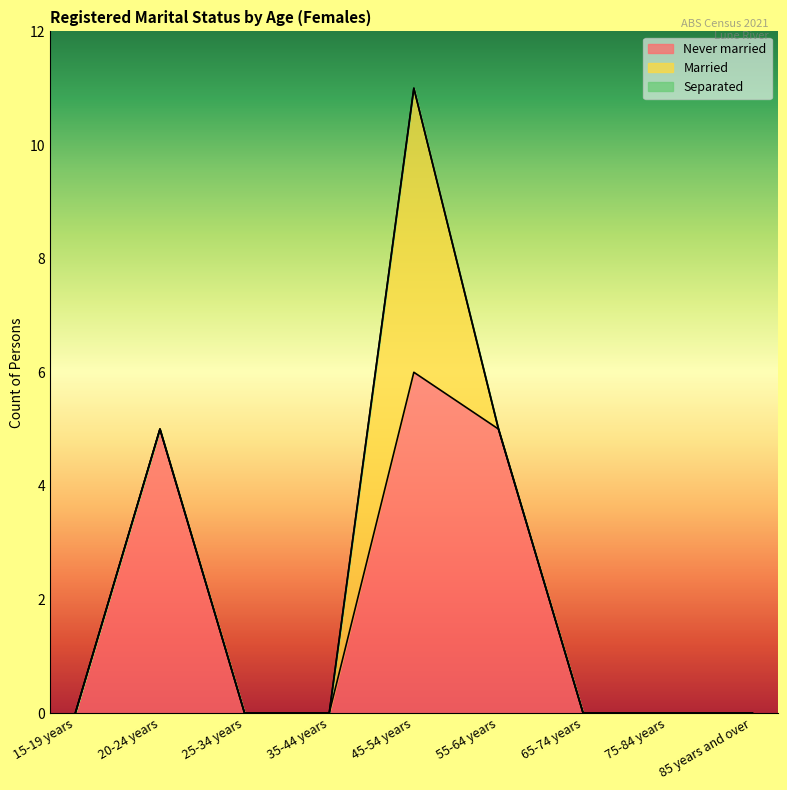

Count the Never married values in the range 0 to 5.

8